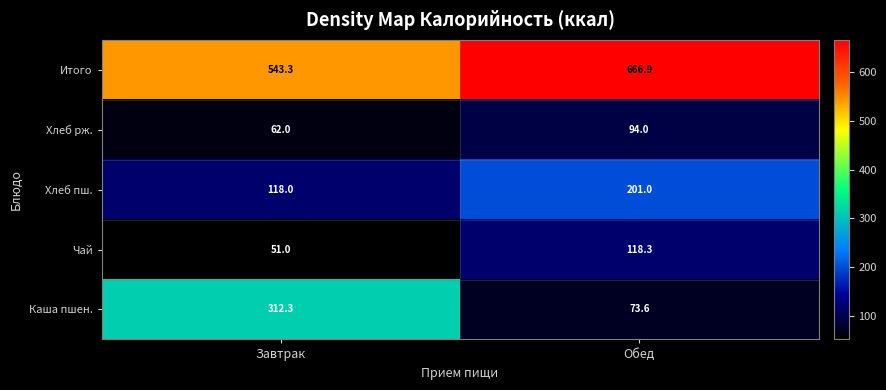

At which category is the sum across all series the highest?

Обед